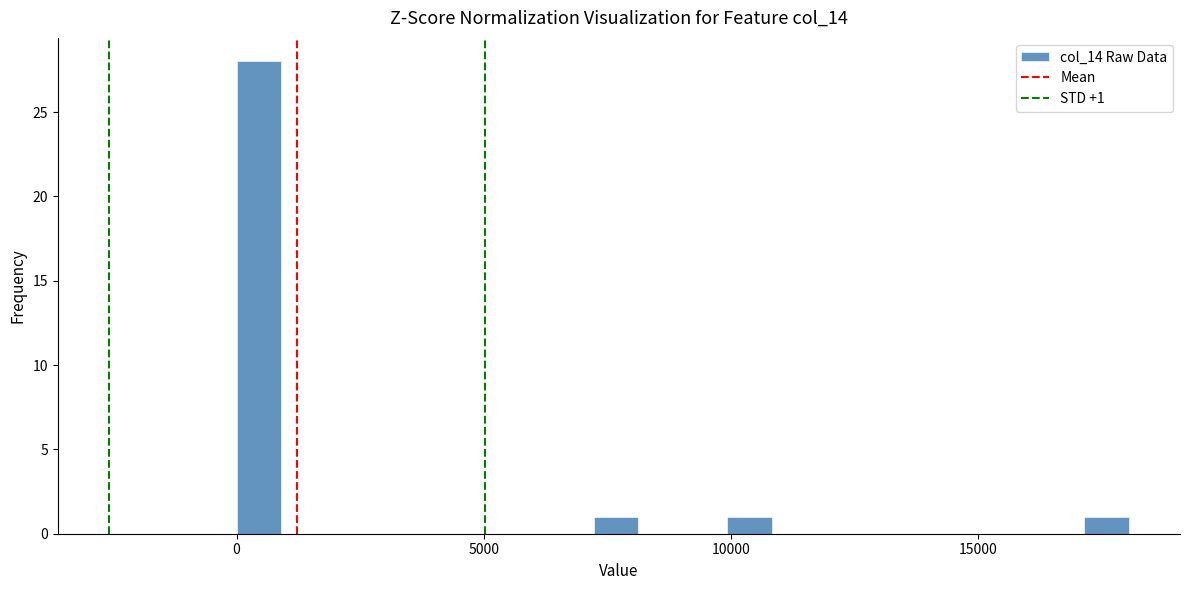

Read against the x-axis, roughly where is the centre of the tallest bar?

500